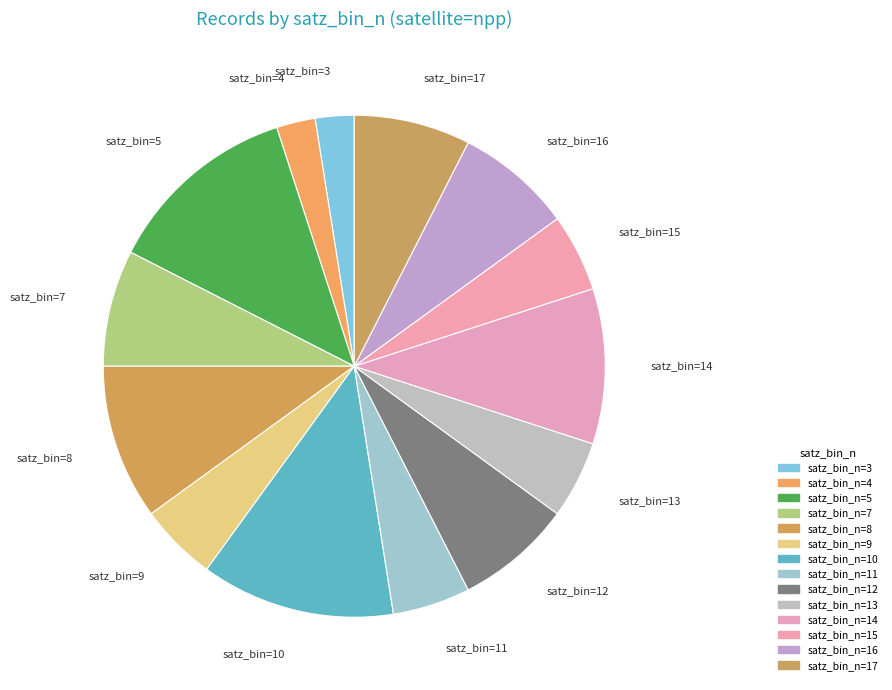

How many slices are in this pie chart?

14